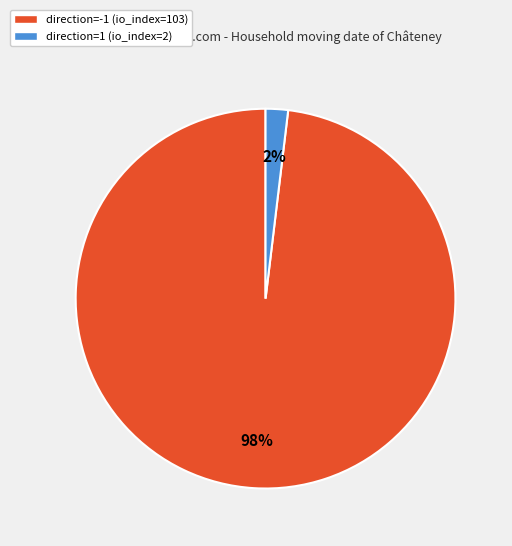

How many segments does this pie chart have?

2